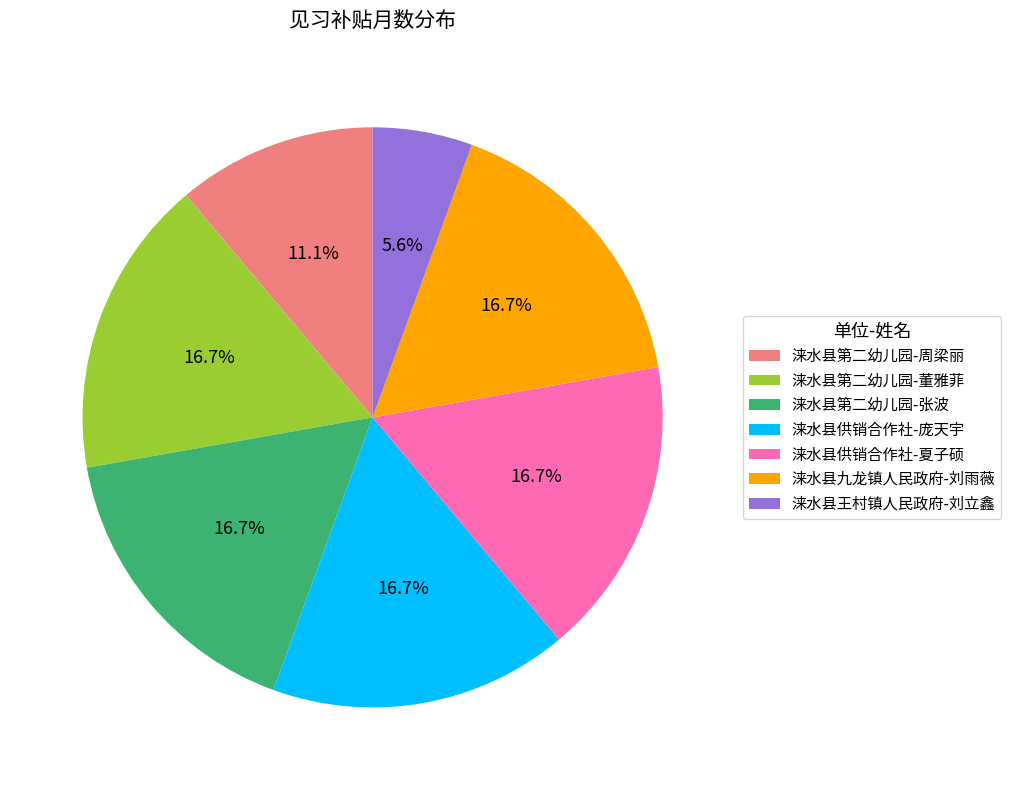

To the nearest percent, what percentage of the pie is 涞水县供销合作社-夏子硕?

17%